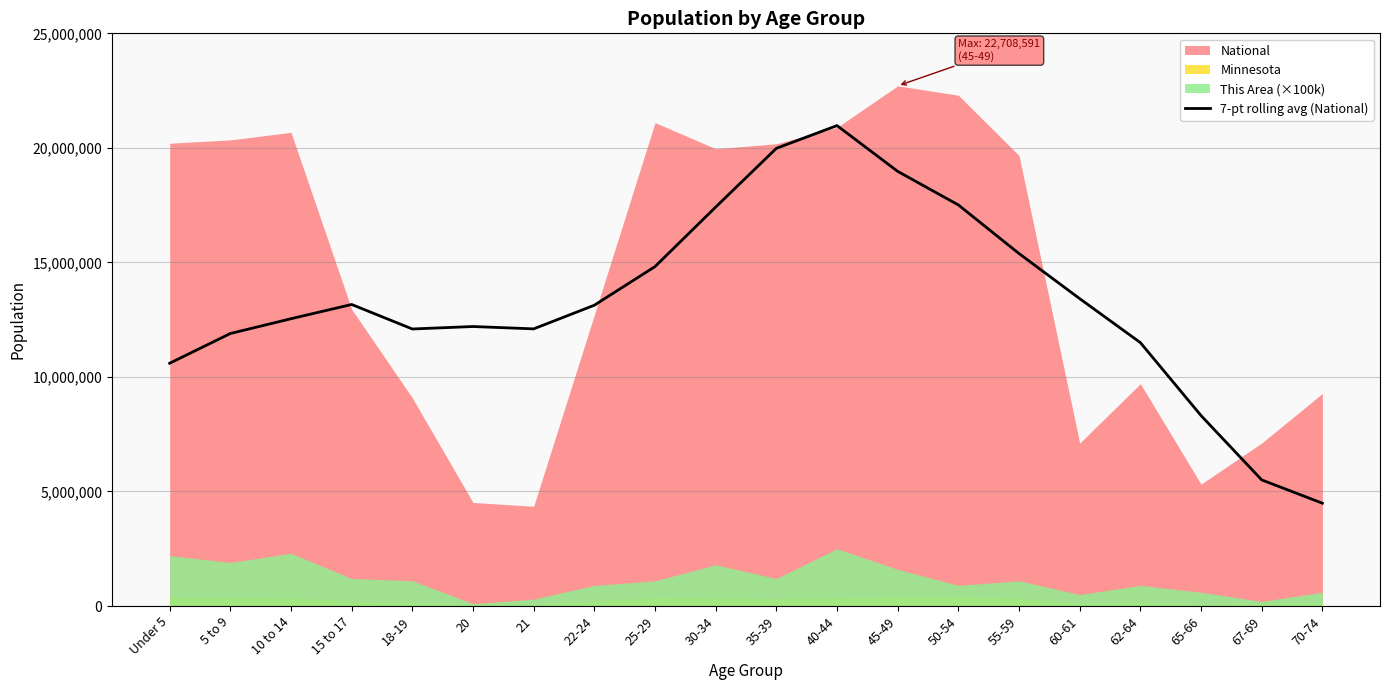

At which label does 7-pt rolling avg (National) reach its minimum?

70-74